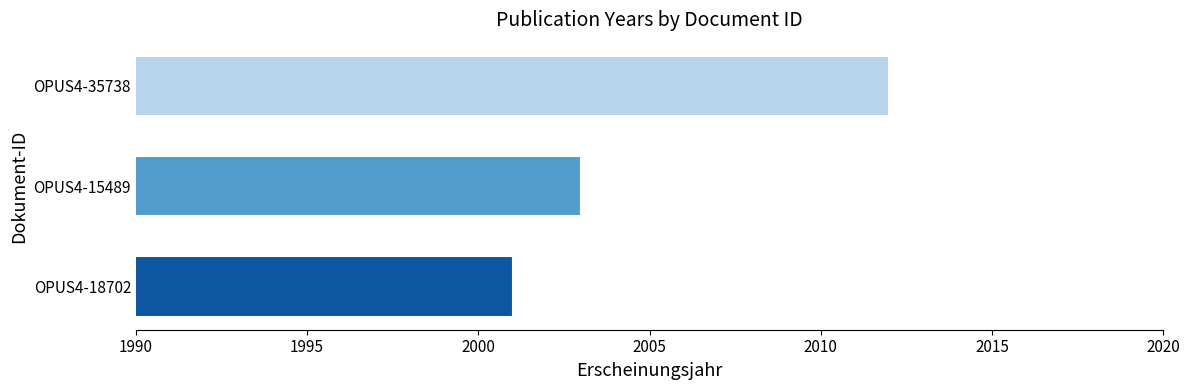

Count the values in the range 2001 to 2012.

3